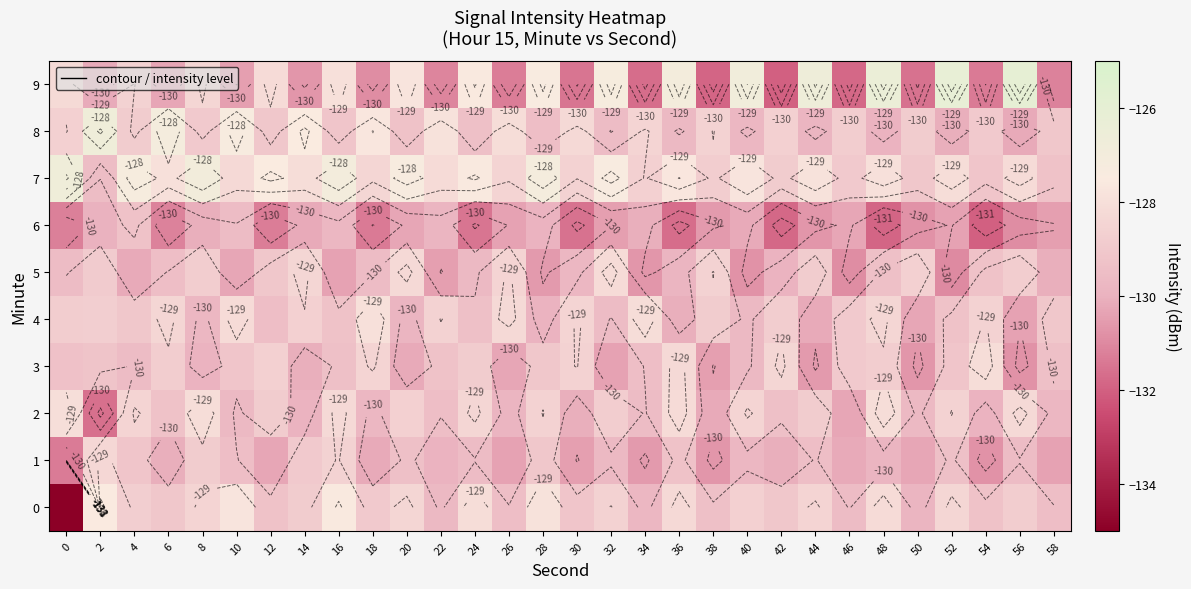

What is the greatest value displayed?

-126.0